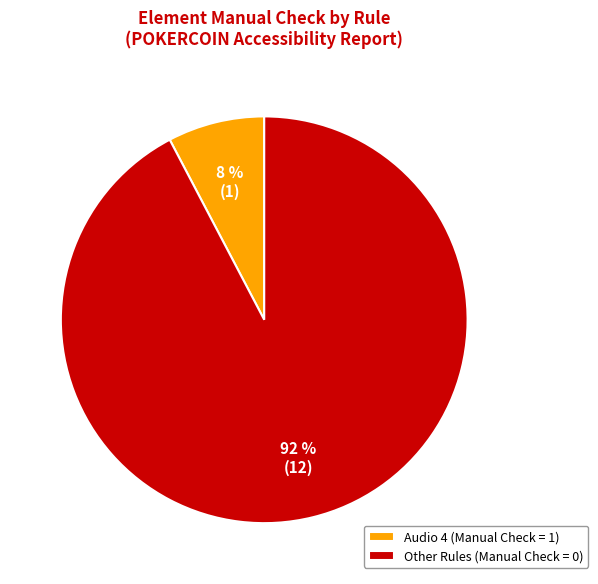

True or false: Other Rules (Manual Check = 0) accounts for 92% of the total.

True